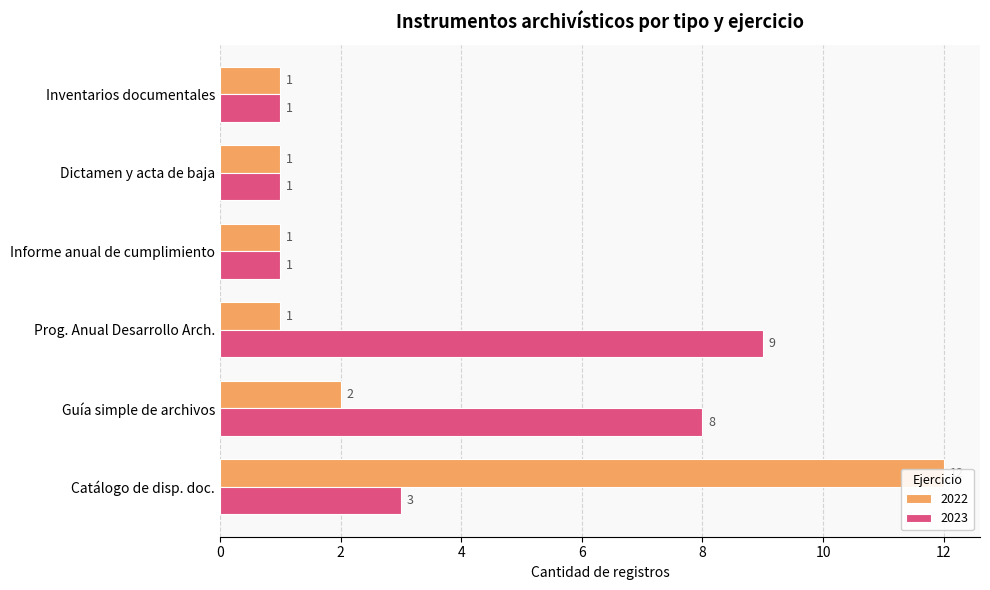

What is the label of the 5th bar from the right?

Guía simple de archivos